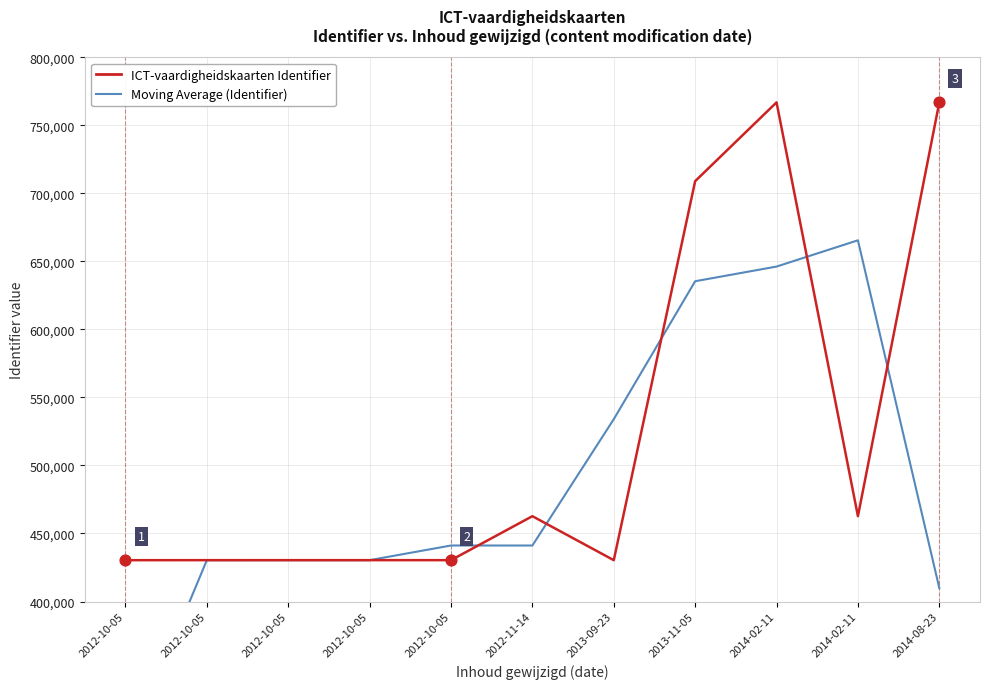

Which series has the largest total across all categories?

ICT-vaardigheidskaarten Identifier